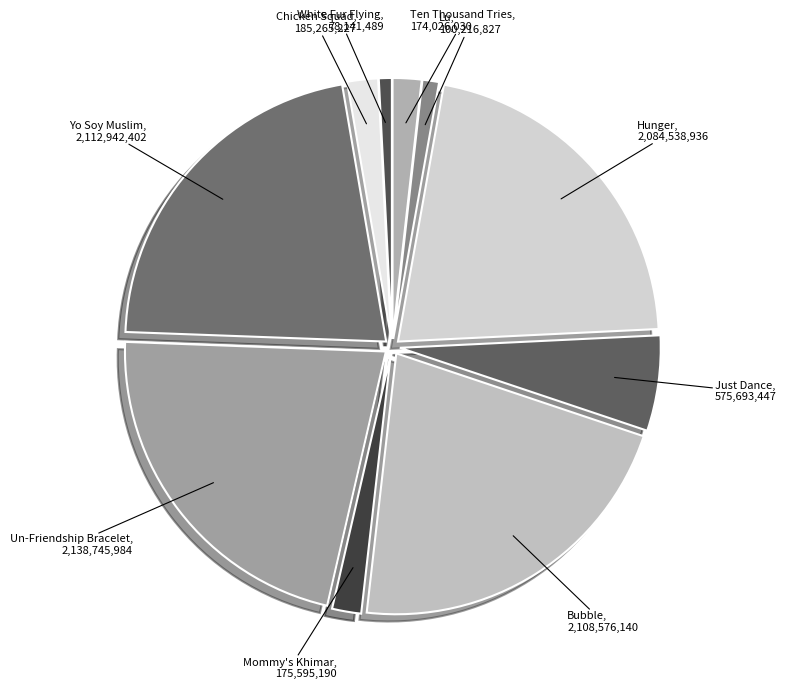

Between Lu and Yo Soy Muslim, which is larger?

Yo Soy Muslim